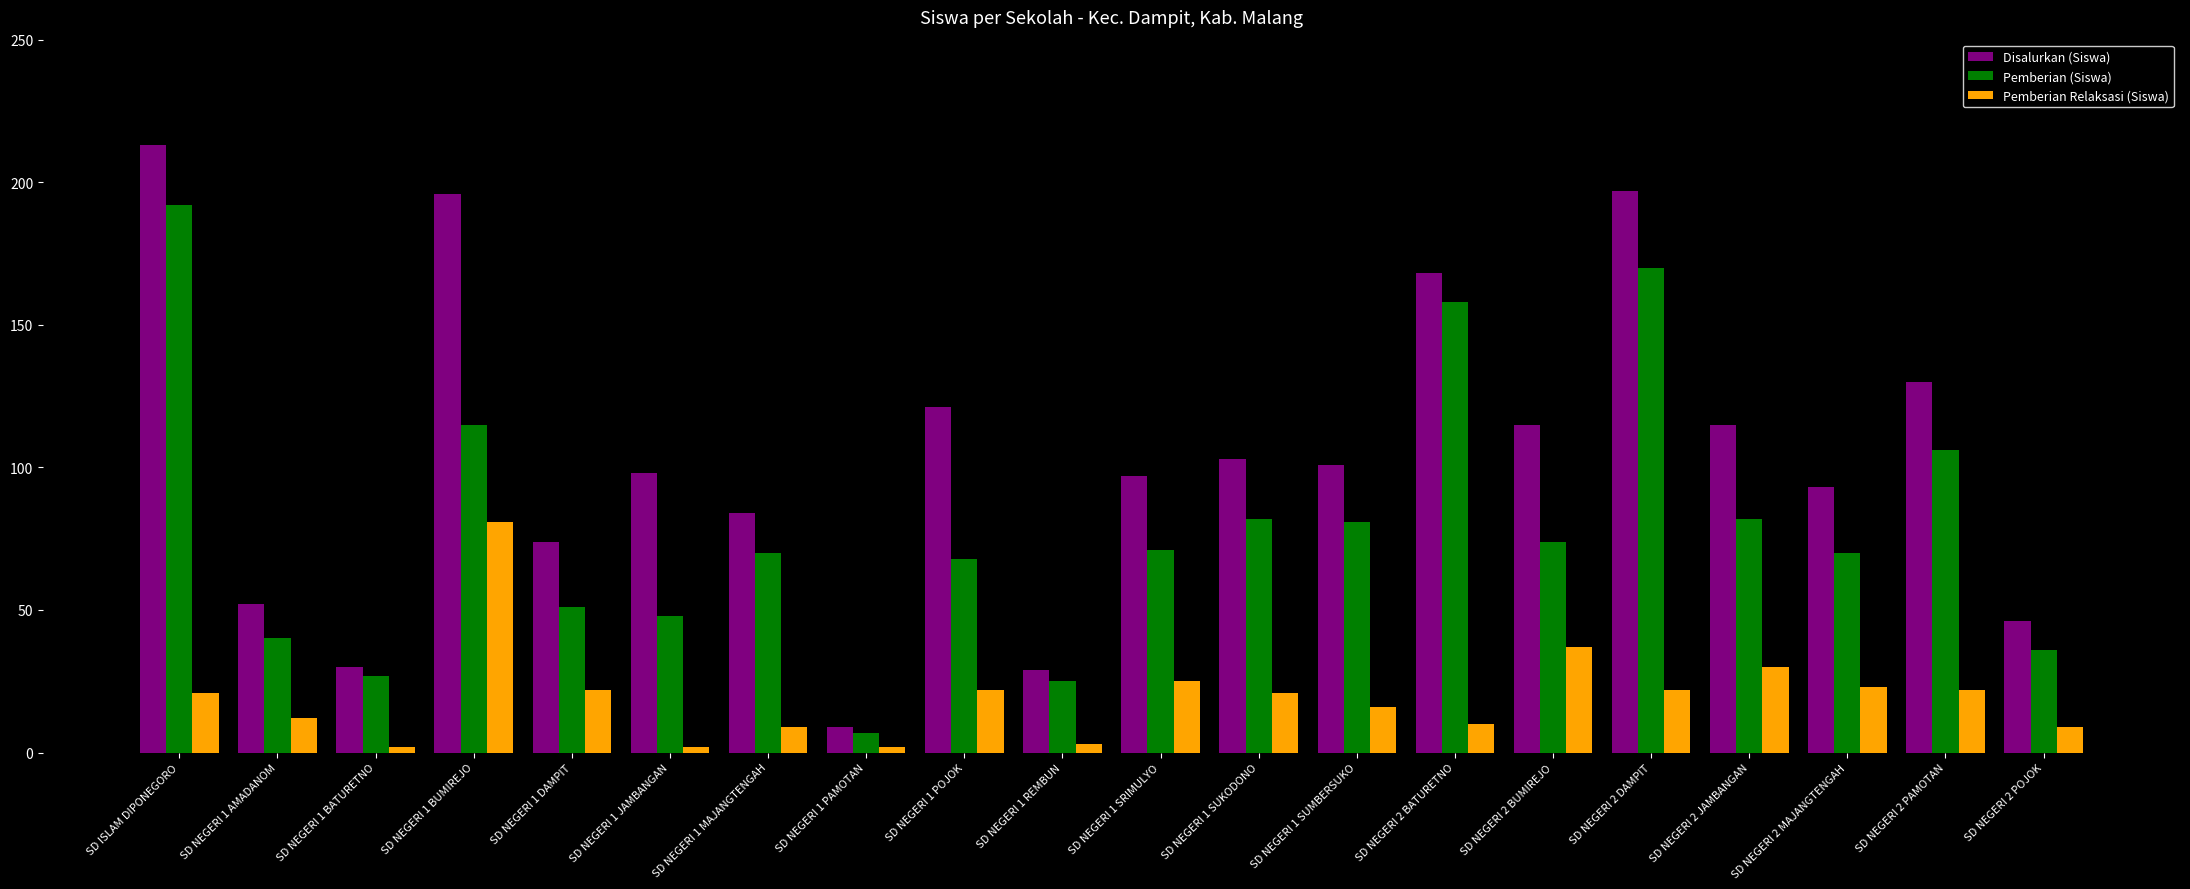

What is the label of the 7th bar from the right?

SD NEGERI 2 BATURETNO